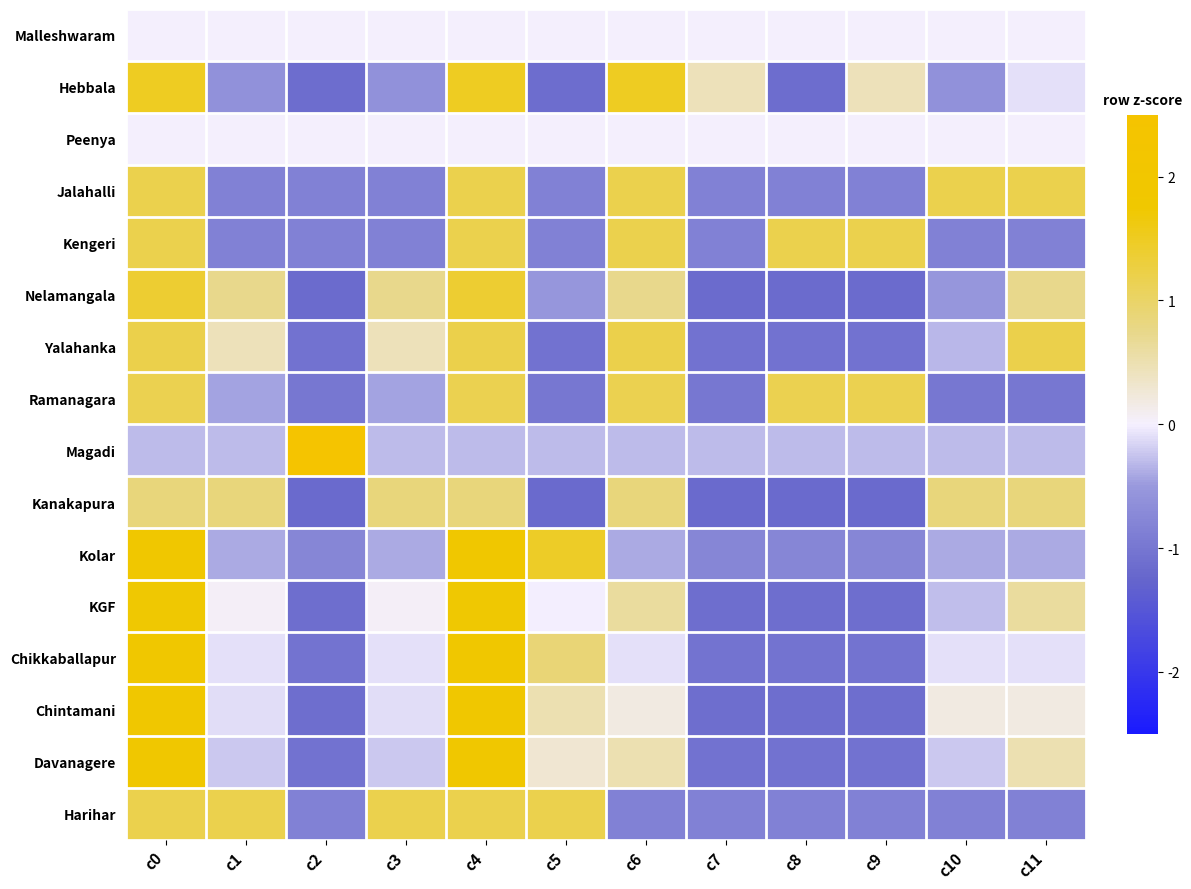

Reading left to right, list all the values displayed in this chart.

Malleshwaram: c0=0.0	c1=0.0	c2=0.0	c3=0.0	c4=0.0	c5=0.0	c6=0.0	c7=0.0	c8=0.0	c9=0.0	c10=0.0	c11=0.0
Hebbala: c0=1.5	c1=-0.6	c2=-1.1	c3=-0.6	c4=1.5	c5=-1.1	c6=1.5	c7=0.4	c8=-1.1	c9=0.4	c10=-0.6	c11=-0.1
Peenya: c0=0.0	c1=0.0	c2=0.0	c3=0.0	c4=0.0	c5=0.0	c6=0.0	c7=0.0	c8=0.0	c9=0.0	c10=0.0	c11=0.0
Jalahalli: c0=1.2	c1=-0.8	c2=-0.8	c3=-0.8	c4=1.2	c5=-0.8	c6=1.2	c7=-0.8	c8=-0.8	c9=-0.8	c10=1.2	c11=1.2
Kengeri: c0=1.2	c1=-0.8	c2=-0.8	c3=-0.8	c4=1.2	c5=-0.8	c6=1.2	c7=-0.8	c8=1.2	c9=1.2	c10=-0.8	c11=-0.8
Nelamangala: c0=1.4	c1=0.7	c2=-1.2	c3=0.7	c4=1.4	c5=-0.5	c6=0.7	c7=-1.2	c8=-1.2	c9=-1.2	c10=-0.5	c11=0.7
Yalahanka: c0=1.2	c1=0.4	c2=-1.1	c3=0.4	c4=1.2	c5=-1.1	c6=1.2	c7=-1.1	c8=-1.1	c9=-1.1	c10=-0.3	c11=1.2
Ramanagara: c0=1.2	c1=-0.4	c2=-1.0	c3=-0.4	c4=1.2	c5=-1.0	c6=1.2	c7=-1.0	c8=1.2	c9=1.2	c10=-1.0	c11=-1.0
Magadi: c0=-0.3	c1=-0.3	c2=3.3	c3=-0.3	c4=-0.3	c5=-0.3	c6=-0.3	c7=-0.3	c8=-0.3	c9=-0.3	c10=-0.3	c11=-0.3
Kanakapura: c0=0.8	c1=0.8	c2=-1.2	c3=0.8	c4=0.8	c5=-1.2	c6=0.8	c7=-1.2	c8=-1.2	c9=-1.2	c10=0.8	c11=0.8
Kolar: c0=1.8	c1=-0.4	c2=-0.8	c3=-0.4	c4=1.8	c5=1.5	c6=-0.4	c7=-0.8	c8=-0.8	c9=-0.8	c10=-0.4	c11=-0.4
KGF: c0=1.7	c1=0.1	c2=-1.1	c3=0.1	c4=1.7	c5=-0.0	c6=0.6	c7=-1.1	c8=-1.1	c9=-1.1	c10=-0.3	c11=0.6
Chikkaballapur: c0=1.8	c1=-0.1	c2=-1.0	c3=-0.1	c4=1.8	c5=0.9	c6=-0.1	c7=-1.0	c8=-1.0	c9=-1.0	c10=-0.1	c11=-0.1
Chintamani: c0=1.8	c1=-0.1	c2=-1.1	c3=-0.1	c4=1.8	c5=0.5	c6=0.2	c7=-1.1	c8=-1.1	c9=-1.1	c10=0.2	c11=0.2
Davanagere: c0=1.8	c1=-0.2	c2=-1.1	c3=-0.2	c4=1.8	c5=0.3	c6=0.5	c7=-1.1	c8=-1.1	c9=-1.1	c10=-0.2	c11=0.5
Harihar: c0=1.2	c1=1.2	c2=-0.8	c3=1.2	c4=1.2	c5=1.2	c6=-0.8	c7=-0.8	c8=-0.8	c9=-0.8	c10=-0.8	c11=-0.8